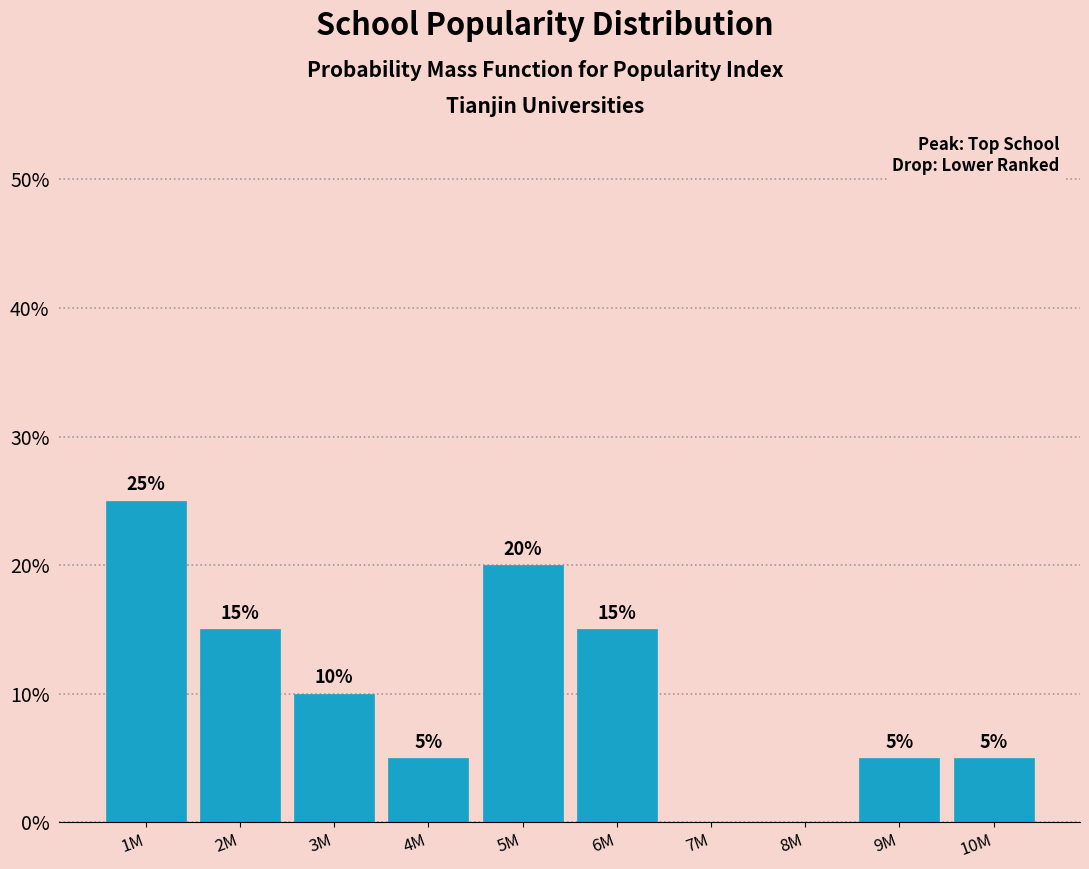

Reading right to left, what are all the values shown in this chart?

10M=5	9M=5	8M=0	7M=0	6M=15	5M=20	4M=5	3M=10	2M=15	1M=25